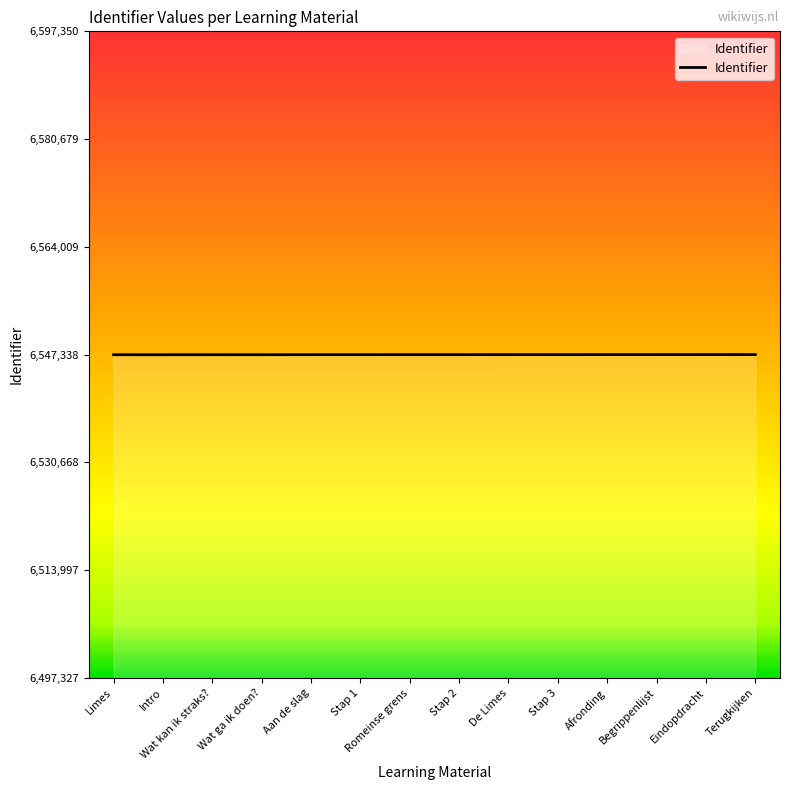

What is the change in value from Aan de slag to Stap 3?

+7